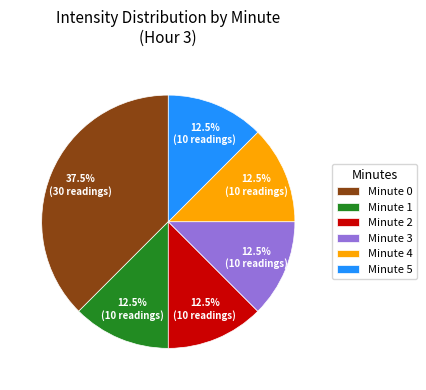

Is there any slice that represents more than half of the pie?

No